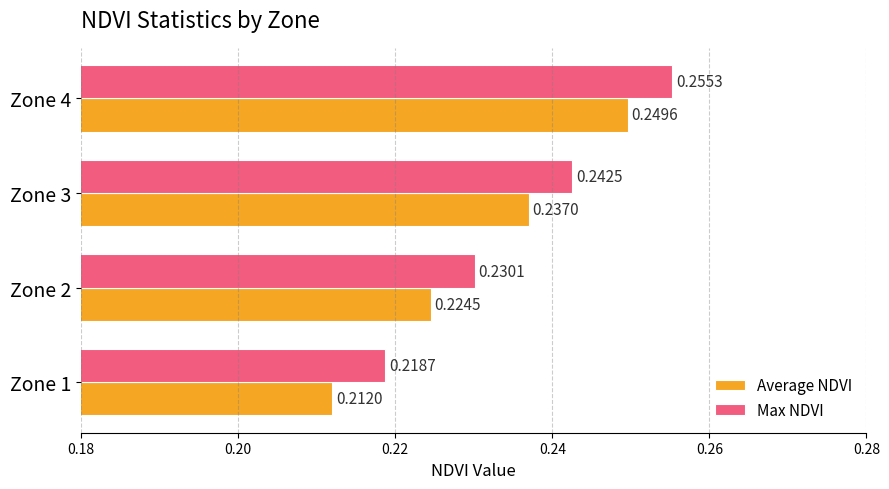

At how many categories does at least one series exceed 0?

4